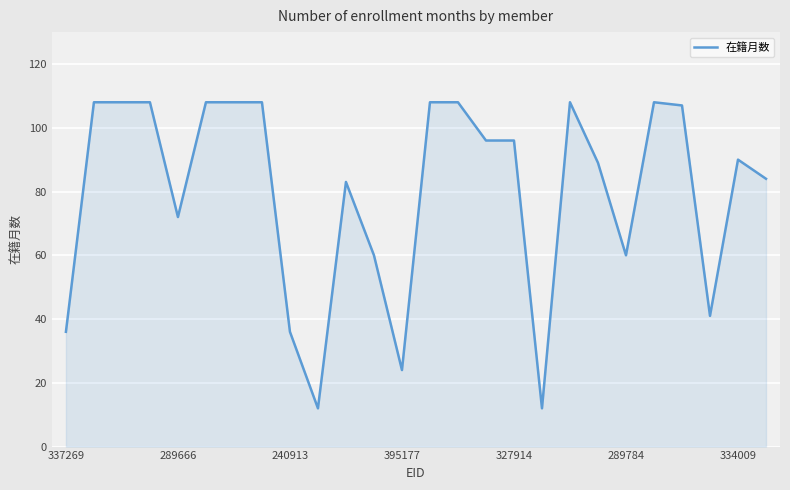

What is the difference between the maximum and minimum values?

96